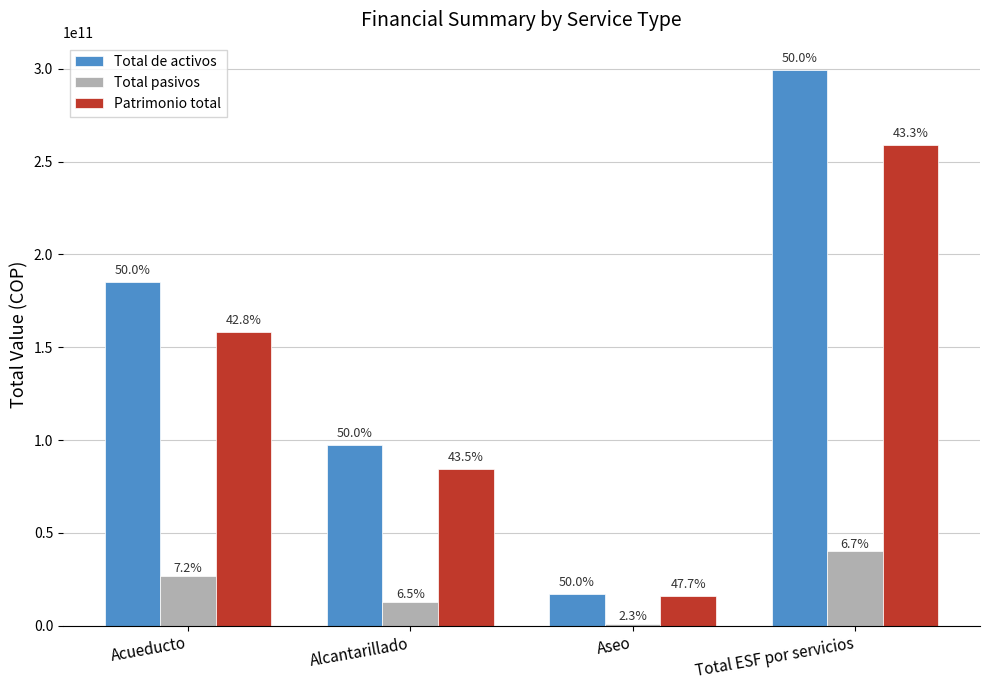

Which series has the largest range (max minus min)?

Total de activos